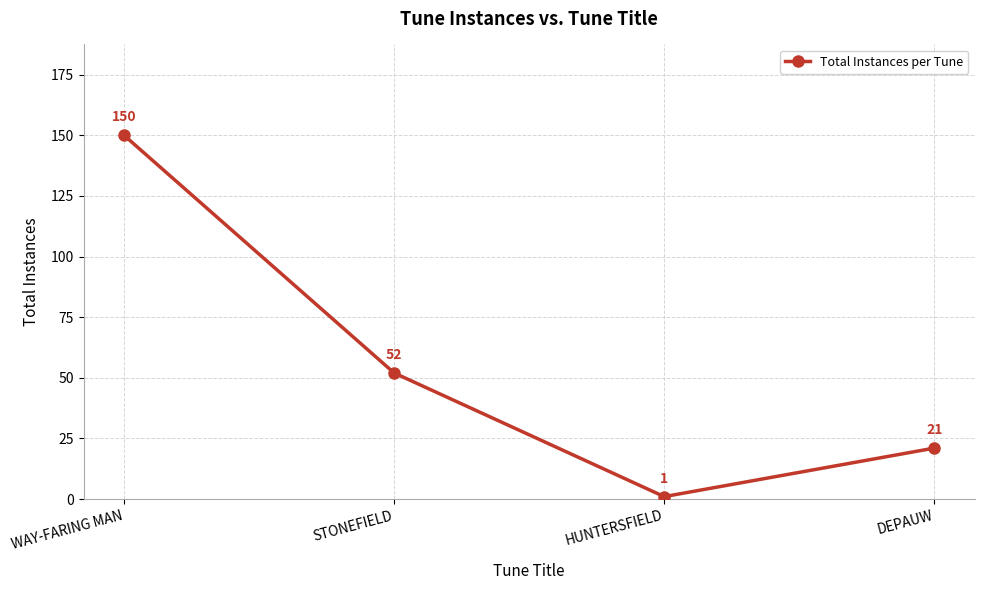

Reading right to left, list all the values displayed in this chart.

21	1	52	150